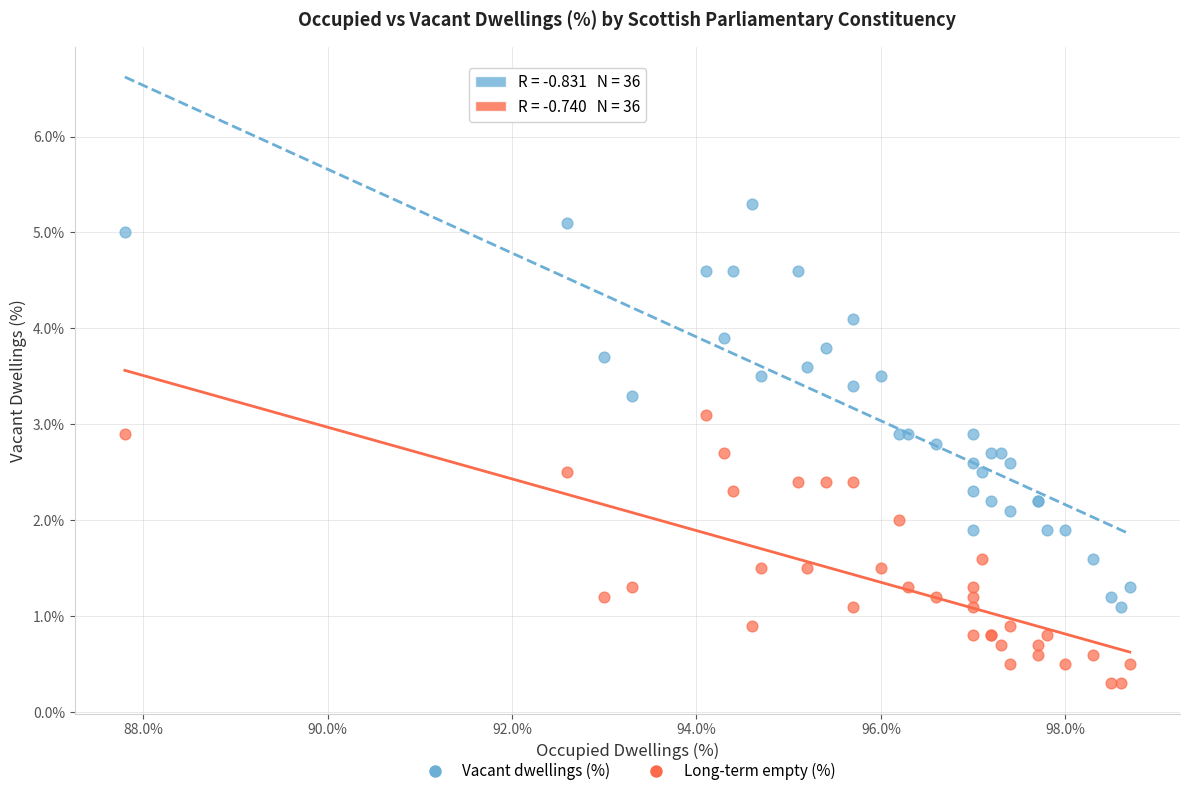

Which series has the largest Y range (max minus min)?

Vacant dwellings (%)